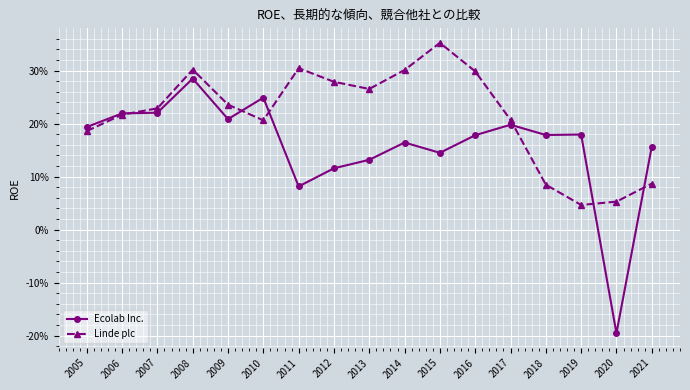

Which series has the largest range (max minus min)?

Ecolab Inc.